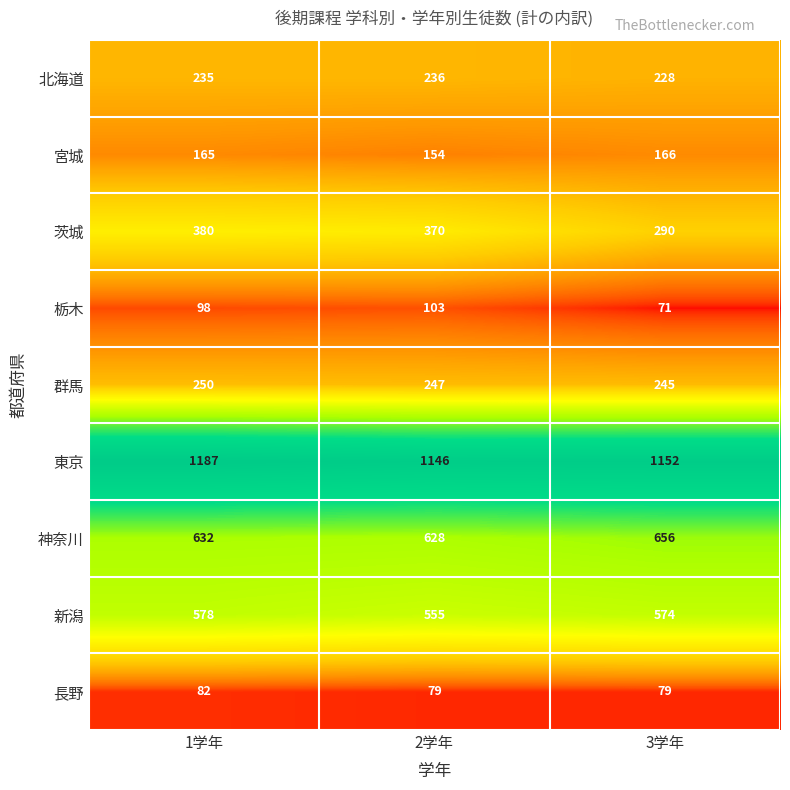

What is the minimum value shown in the chart?

71